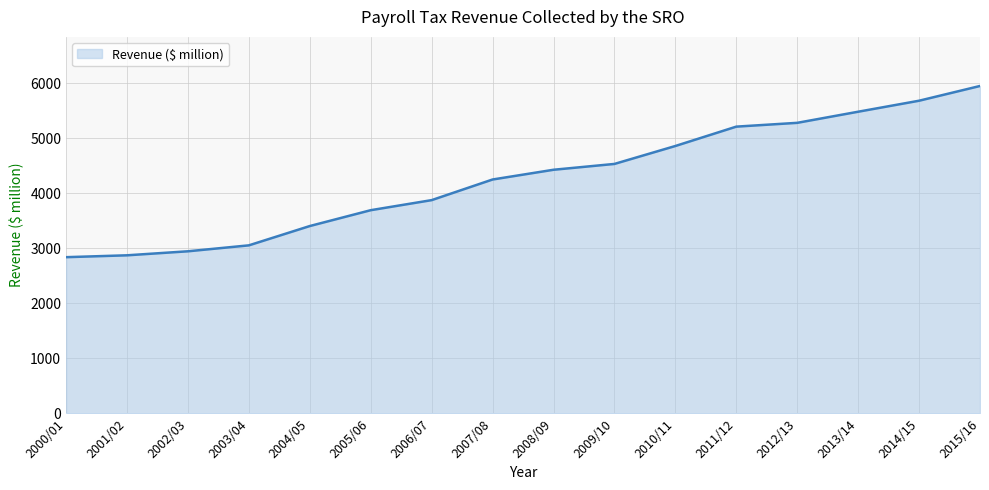

What is the difference between the values at 2005/06 and 2010/11?

1167